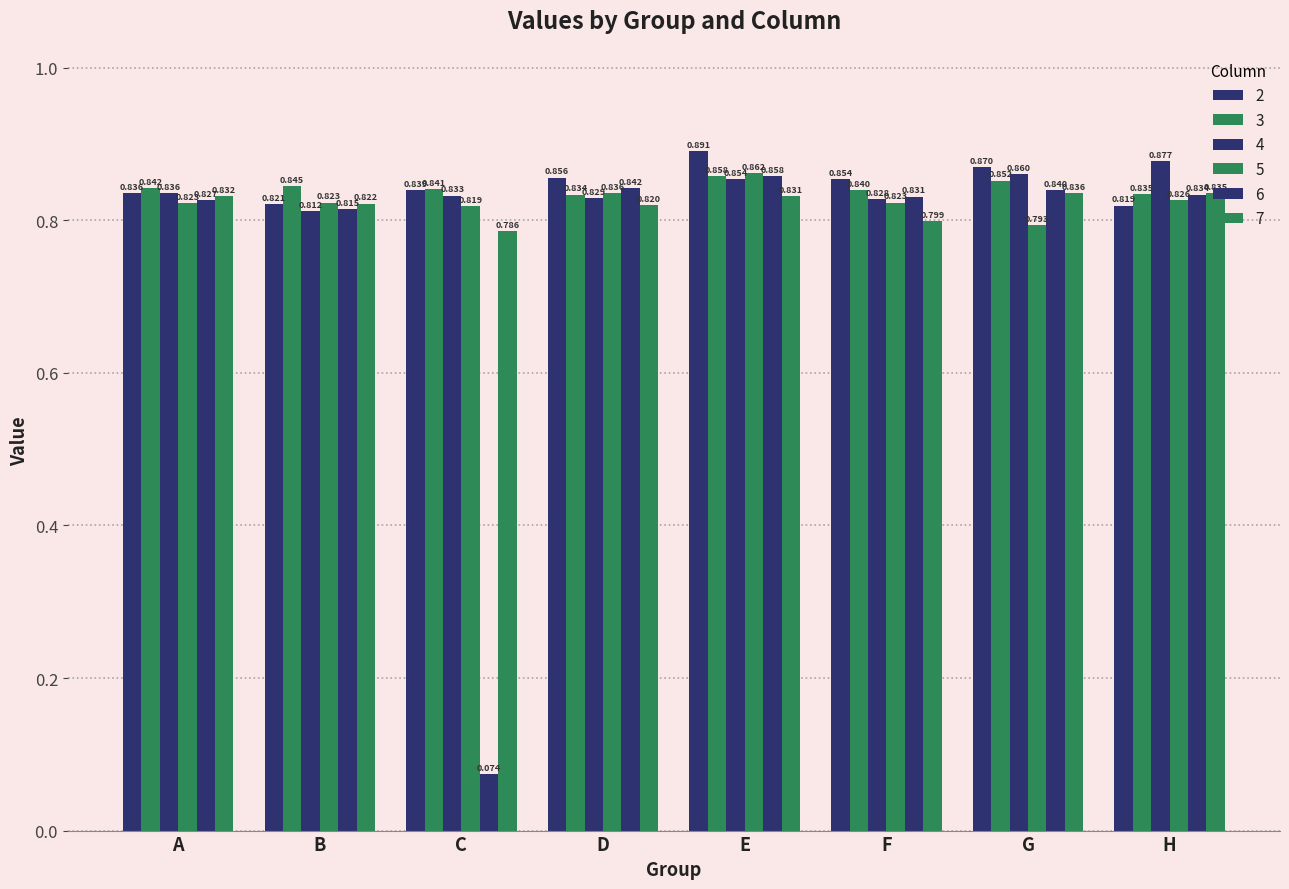

Does the chart contain stacked bars?

No